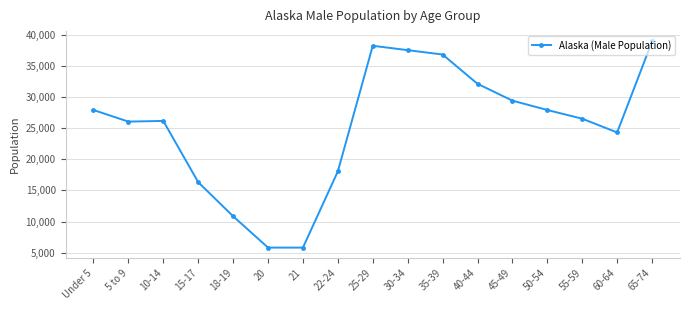

True or false: the data shows 3324 at 20.

False